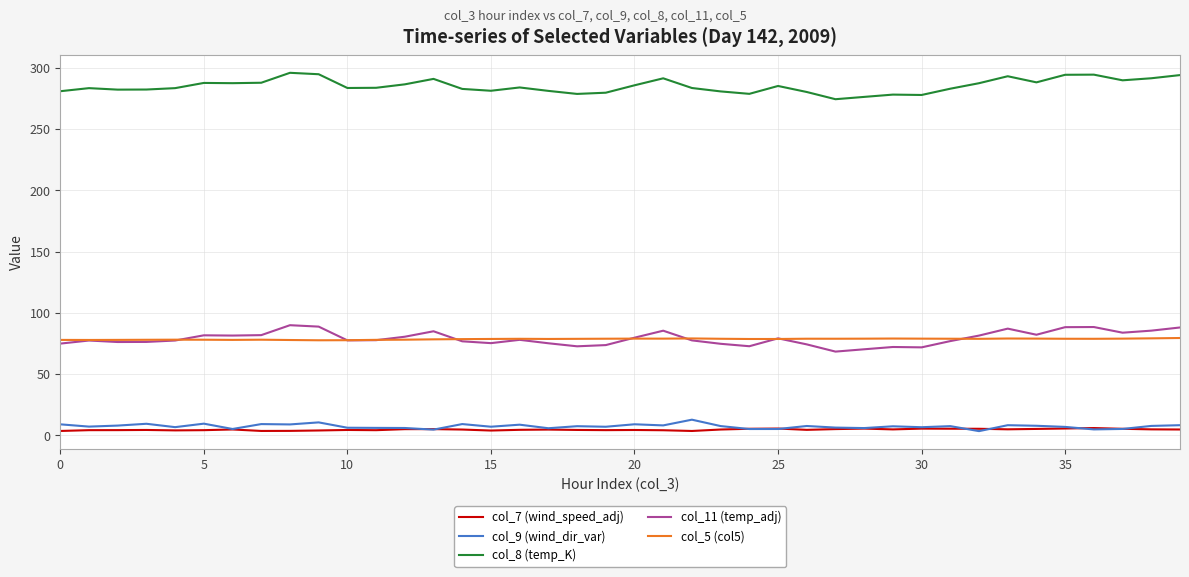

True or false: col_7 (wind_speed_adj) and col_8 (temp_K) intersect in this chart.

False